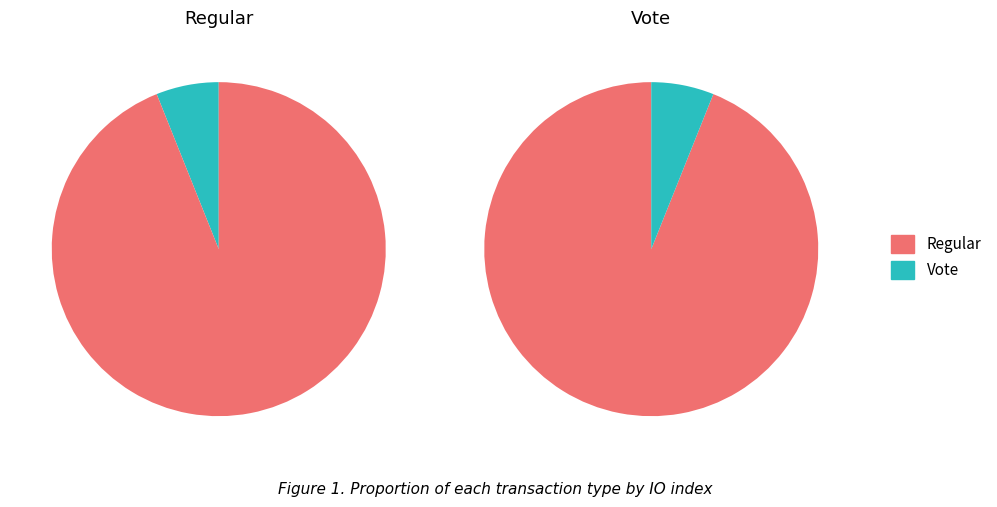

To the nearest percent, what percentage of the pie is Regular?

94%